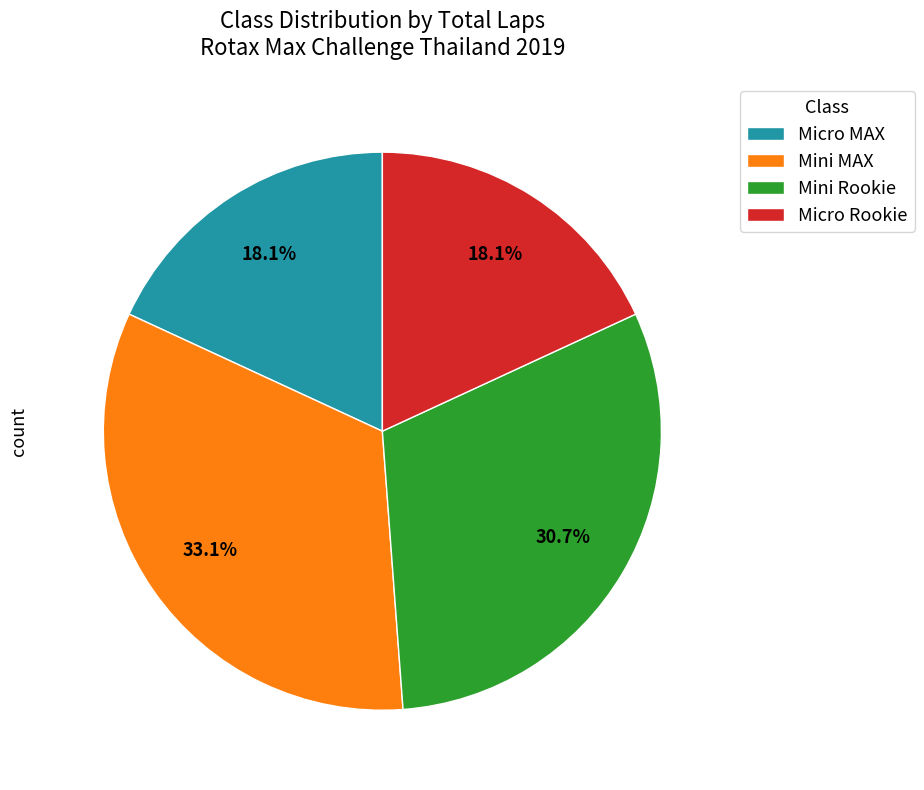

To the nearest percent, what is the difference between the Micro Rookie and Mini MAX slice percentages?

15%